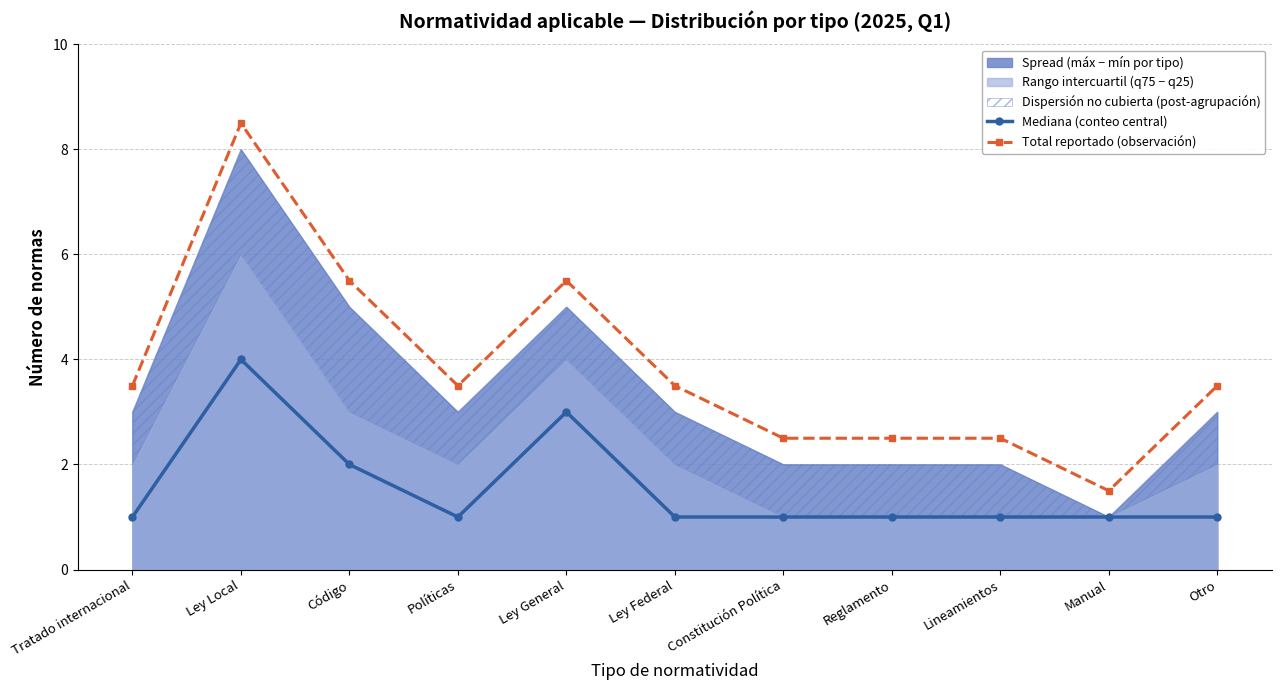

List the series in order of their overall mean, lowest first.

Mediana (conteo central), Total reportado (observación)